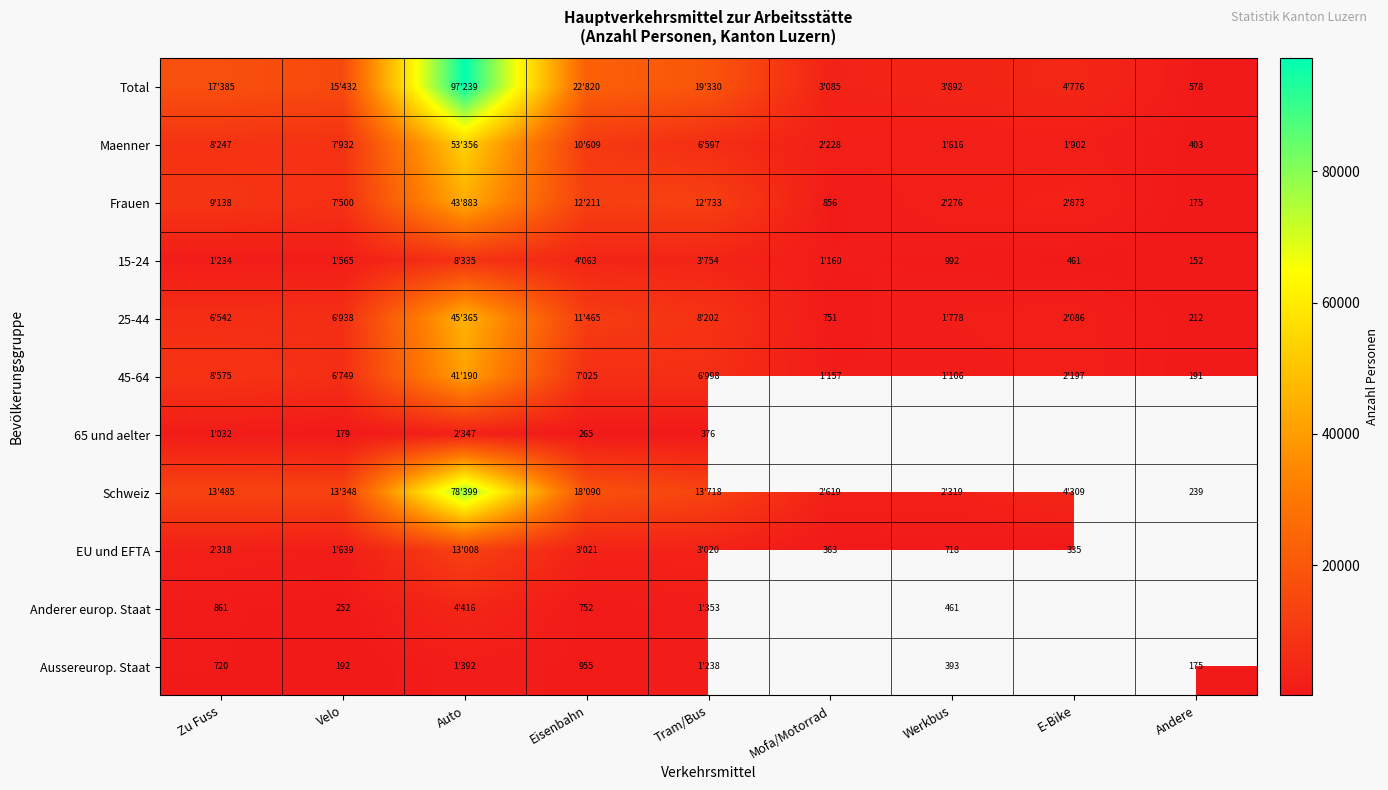

Rank the categories by 15-24 value from lowest to highest.

Andere, E-Bike, Werkbus, Mofa/Motorrad, Zu Fuss, Velo, Tram/Bus, Eisenbahn, Auto